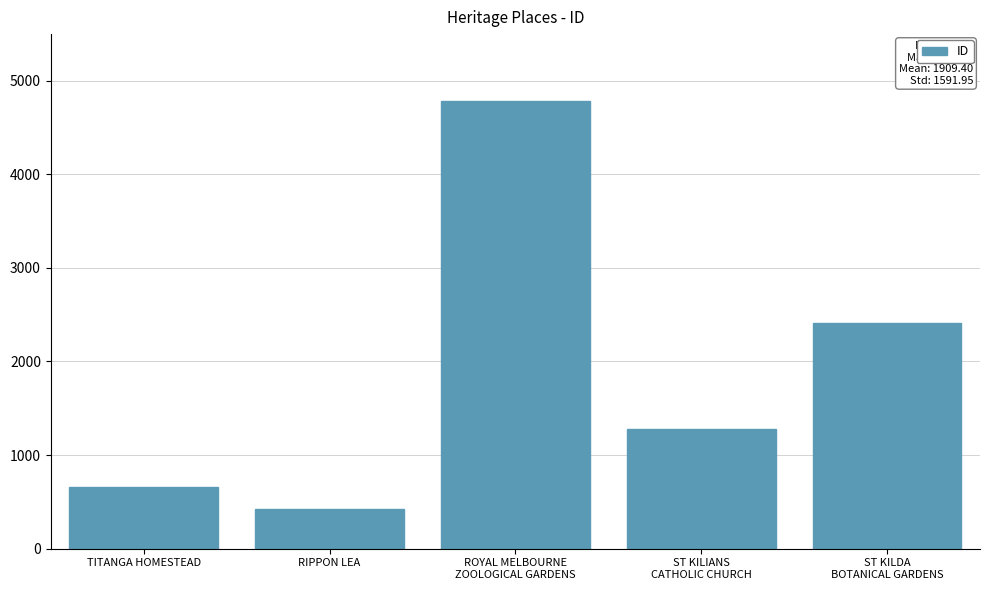

Are the bars horizontal?

No